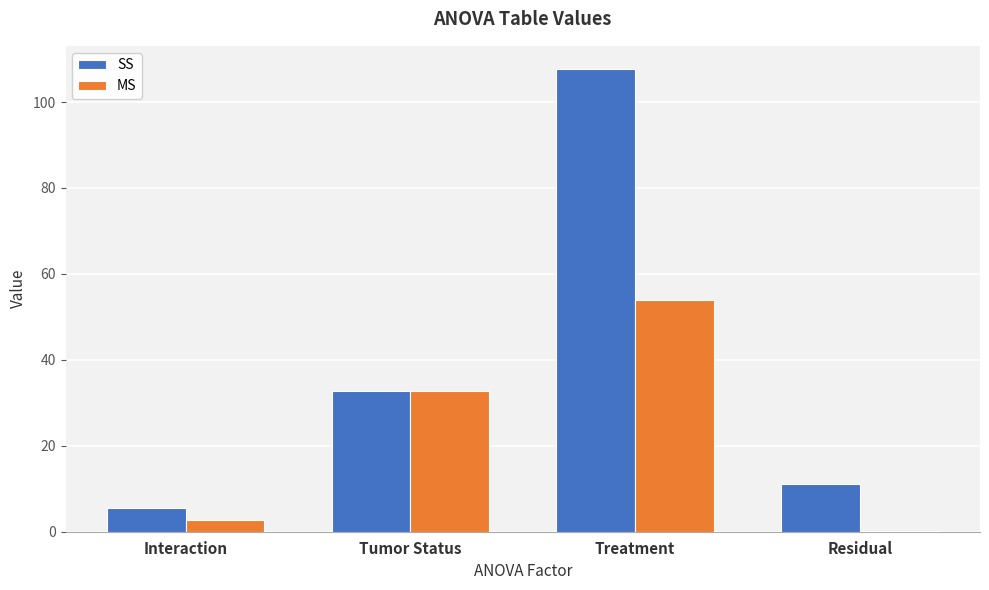

What is the total value across all series at Tumor Status?

65.4